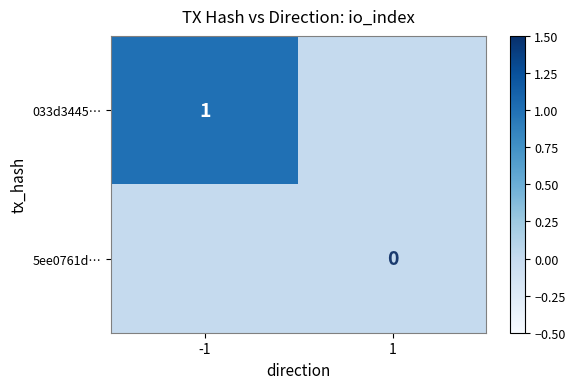

At how many categories does at least one series exceed 0?

1